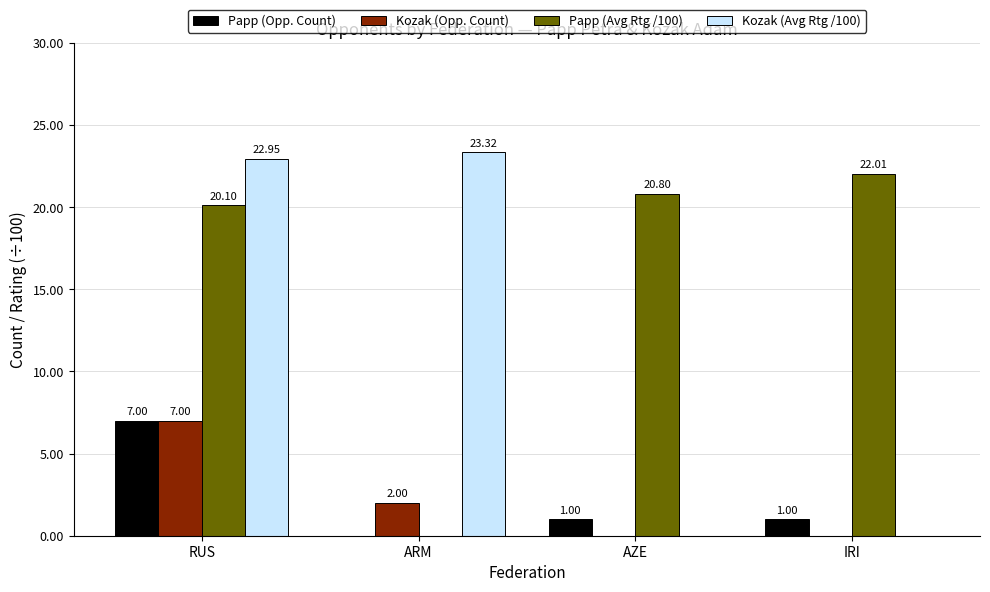

Which series has the largest range (max minus min)?

Kozak (Avg Rtg /100)